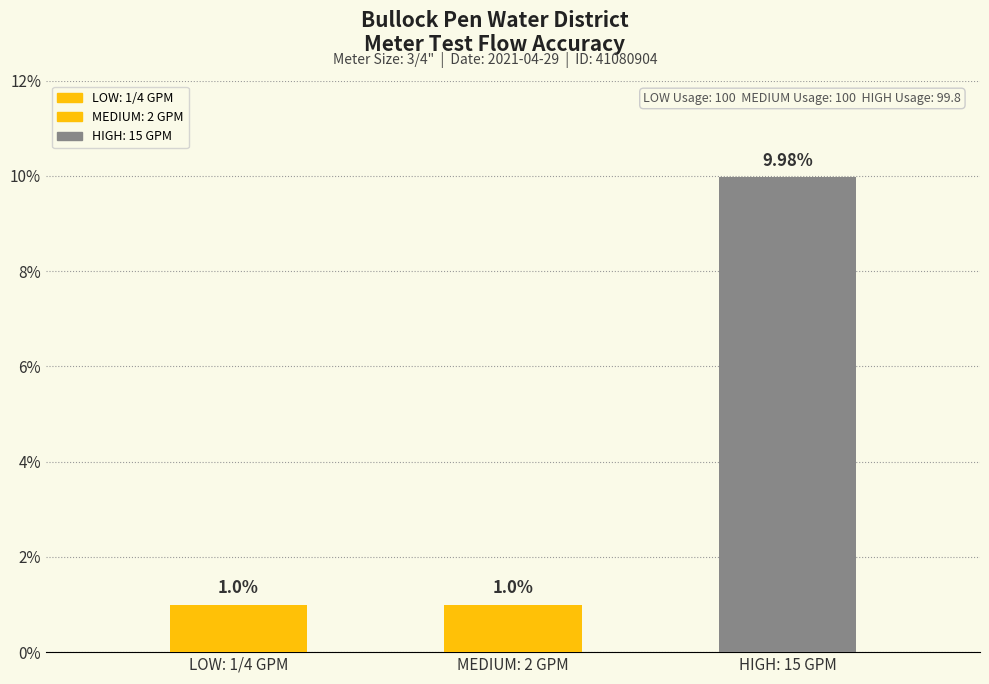

What is the value of the 3rd bar from the left?

10.0